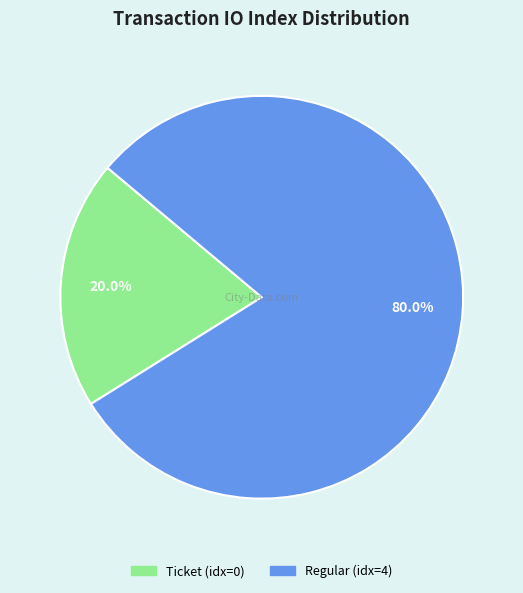

Does any single category account for the majority?

Yes